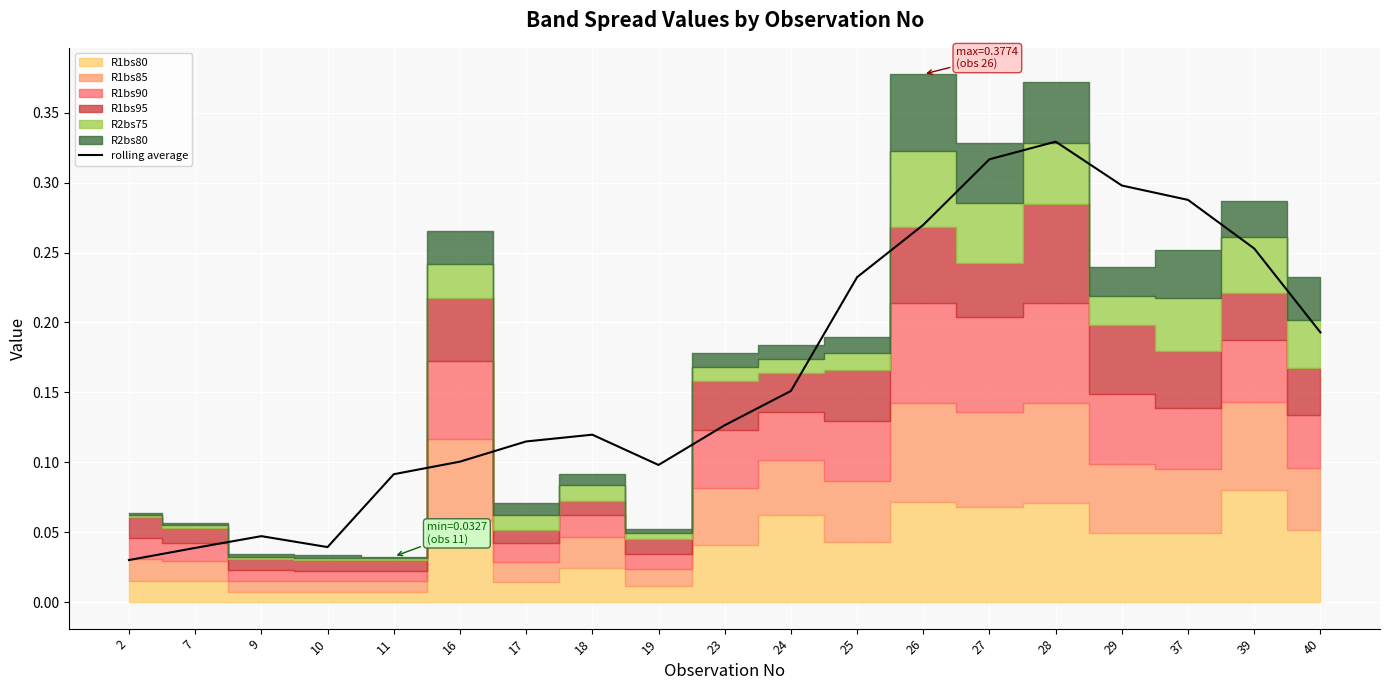

Where is the first local maximum?

9